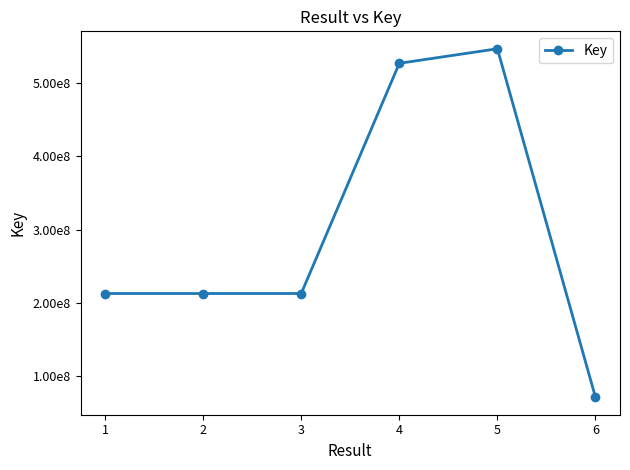

Rank the categories by value from lowest to highest.

6, 2, 3, 1, 4, 5